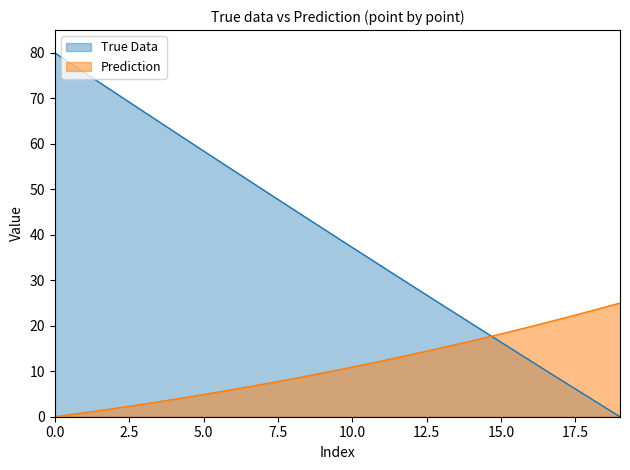

The value of True Data at 13 is 8.2. True or false?

False